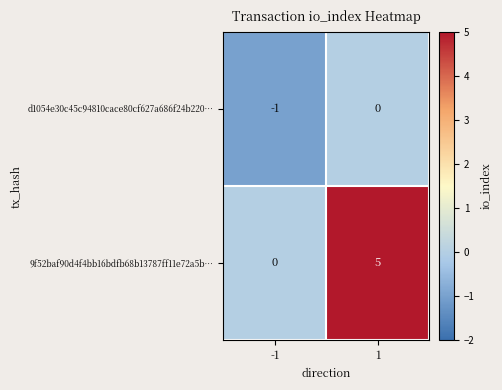

True or false: d1054e30c45c94810cace80cf627a686f24b220… has a value of -1 at 1.

False